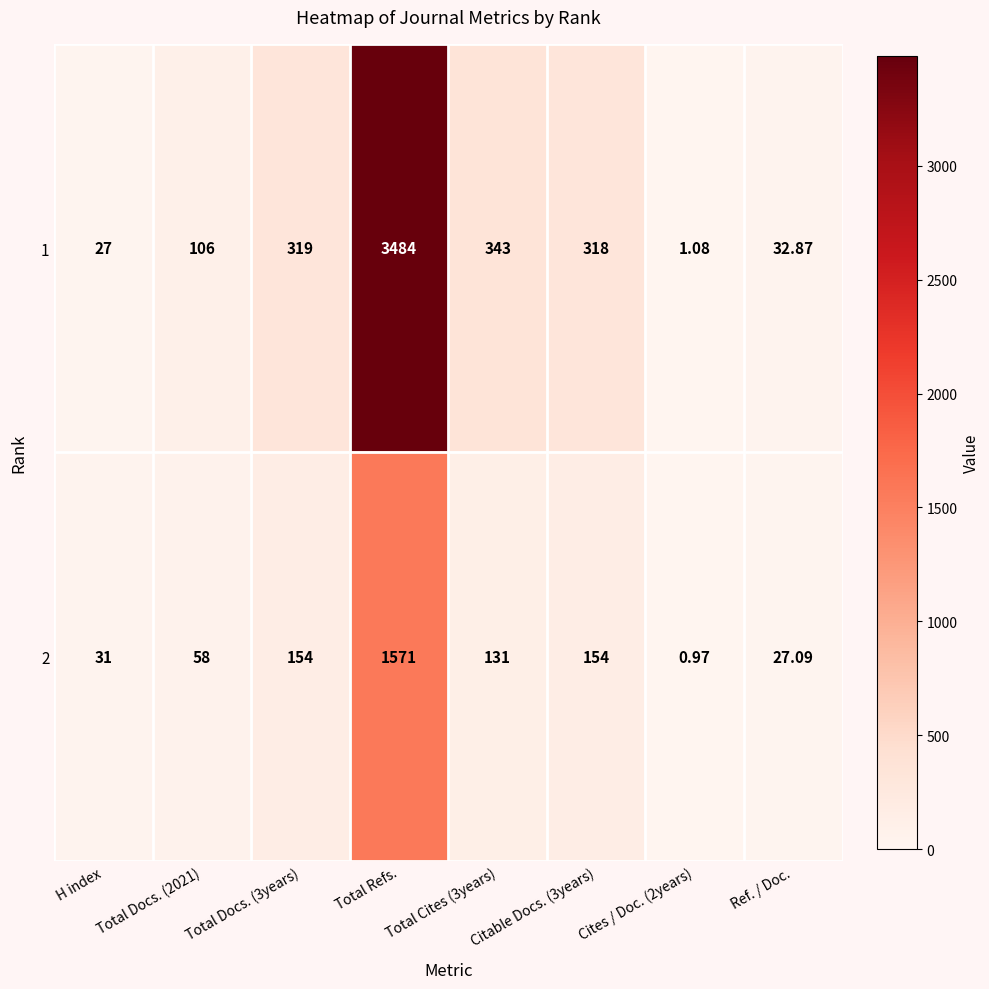

What is the maximum value shown in the chart?

3484.0